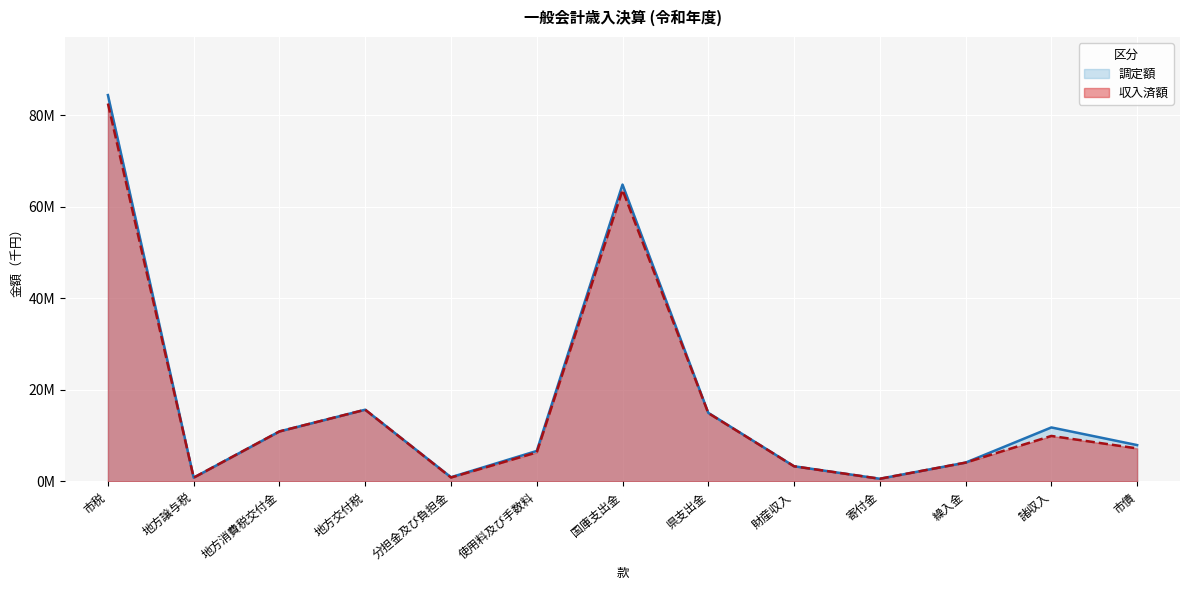

What is the difference between the maximum and minimum values in the 調定額 series?

83880772